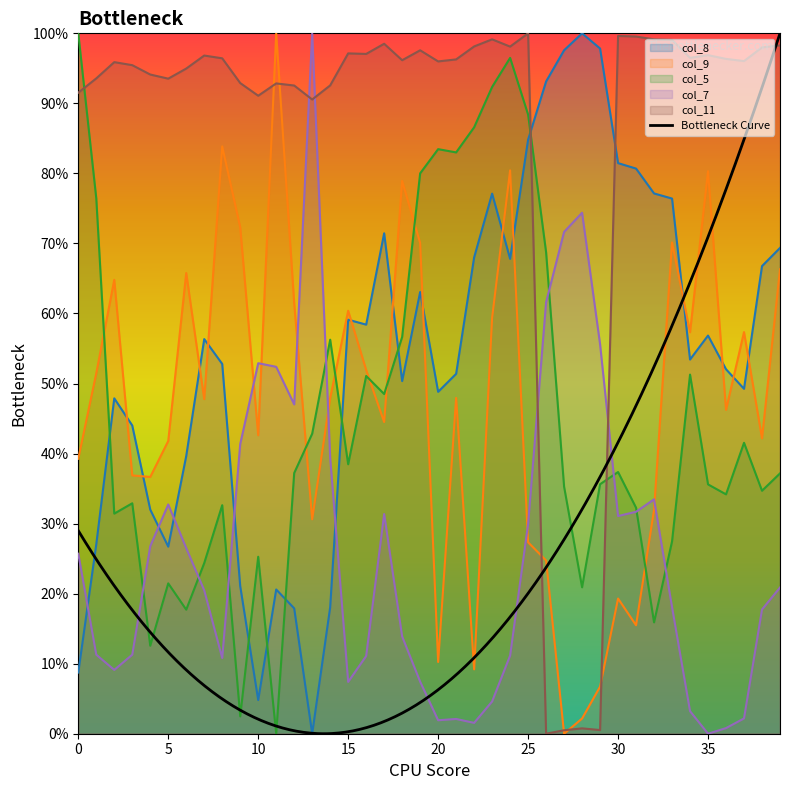

Reading left to right, transcribe all the data shown in this chart.

col_8: 0=8.7	1=27.0	2=47.9	3=44.0	4=32.0	5=26.7	6=39.7	7=56.3	8=52.8	9=21.1	10=4.8	11=20.6	12=17.9	13=0.0	14=18.1	15=59.1	16=58.4	17=71.5	18=50.4	19=63.1	20=48.8	21=51.4	22=68.0	23=77.1	24=67.8	25=84.8	26=93.1	27=97.6	28=100.0	29=97.8	30=81.5	31=80.7	32=77.1	33=76.4	34=53.4	35=56.8	36=52.0	37=49.2	38=66.8	39=69.4
col_9: 0=39.3	1=51.5	2=64.8	3=36.9	4=36.7	5=41.8	6=65.8	7=47.8	8=83.9	9=72.3	10=42.6	11=100.0	12=61.5	13=30.6	14=47.9	15=60.4	16=51.9	17=44.5	18=78.9	19=70.1	20=10.2	21=47.9	22=9.2	23=59.4	24=80.4	25=27.3	26=24.7	27=0.0	28=2.2	29=6.7	30=19.3	31=15.5	32=32.0	33=70.1	34=57.3	35=80.3	36=46.2	37=57.3	38=42.2	39=66.3
col_5: 0=100.0	1=76.4	2=31.4	3=32.9	4=12.6	5=21.5	6=17.7	7=24.4	8=32.6	9=2.5	10=25.3	11=0.0	12=37.2	13=42.8	14=56.3	15=38.5	16=51.1	17=48.5	18=56.6	19=80.0	20=83.5	21=83.0	22=86.6	23=92.3	24=96.5	25=88.4	26=68.7	27=35.3	28=20.9	29=35.6	30=37.4	31=32.3	32=15.9	33=27.5	34=51.3	35=35.6	36=34.2	37=41.5	38=34.7	39=37.2
col_7: 0=25.7	1=11.3	2=9.1	3=11.3	4=26.8	5=32.7	6=26.5	7=20.5	8=10.8	9=41.4	10=52.9	11=52.4	12=47.0	13=100.0	14=39.4	15=7.4	16=11.1	17=31.4	18=13.9	19=7.4	20=1.9	21=2.1	22=1.5	23=4.6	24=11.2	25=29.9	26=61.6	27=71.6	28=74.4	29=55.6	30=31.1	31=31.7	32=33.5	33=18.1	34=3.2	35=0.0	36=0.8	37=2.2	38=17.7	39=20.9
col_11: 0=91.5	1=93.6	2=95.9	3=95.5	4=94.1	5=93.5	6=95.0	7=96.8	8=96.4	9=92.9	10=91.1	11=92.8	12=92.5	13=90.6	14=92.6	15=97.1	16=97.1	17=98.5	18=96.2	19=97.6	20=96.0	21=96.3	22=98.1	23=99.1	24=98.1	25=100.0	26=0.0	27=0.5	28=0.8	29=0.5	30=99.6	31=99.5	32=99.1	33=99.1	34=96.5	35=96.9	36=96.3	37=96.0	38=98.0	39=98.3